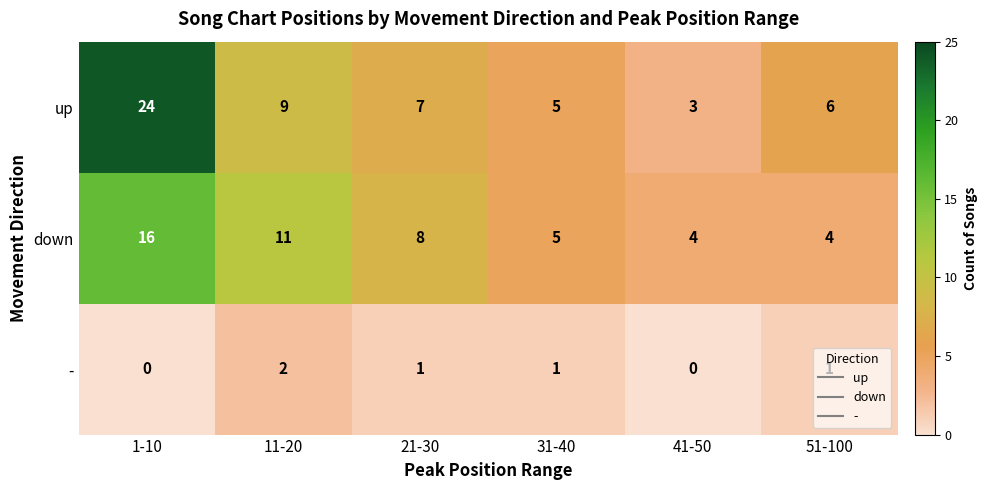

The - series shows 2 at 21-30. True or false?

False